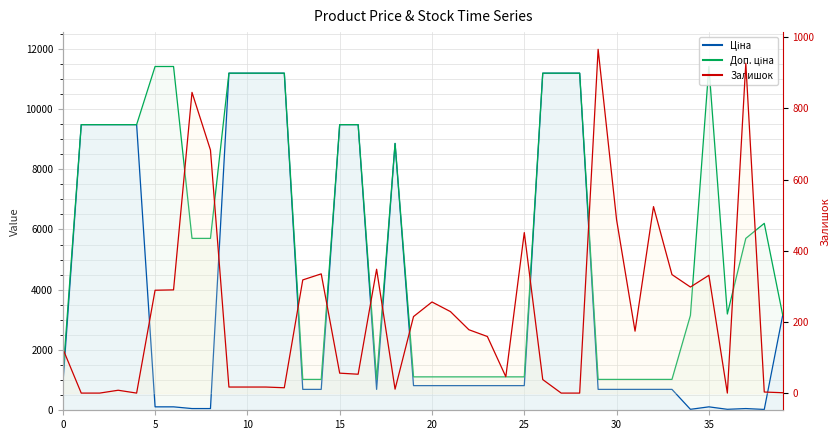

Does the chart have visible grid lines?

Yes